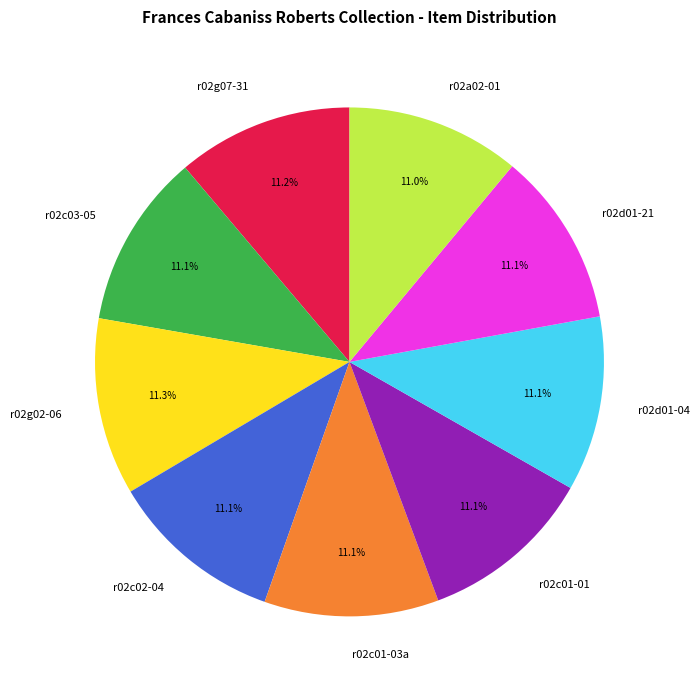

Is there a majority slice in this chart?

No